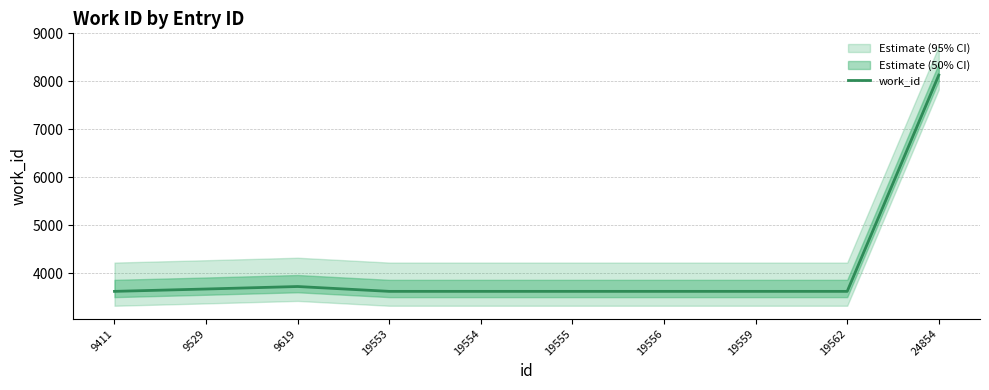

Reading right to left, what are all the values shown in this chart?

24854=8131	19562=3623	19559=3623	19556=3623	19555=3623	19554=3623	19553=3623	9619=3724	9529=3672	9411=3623